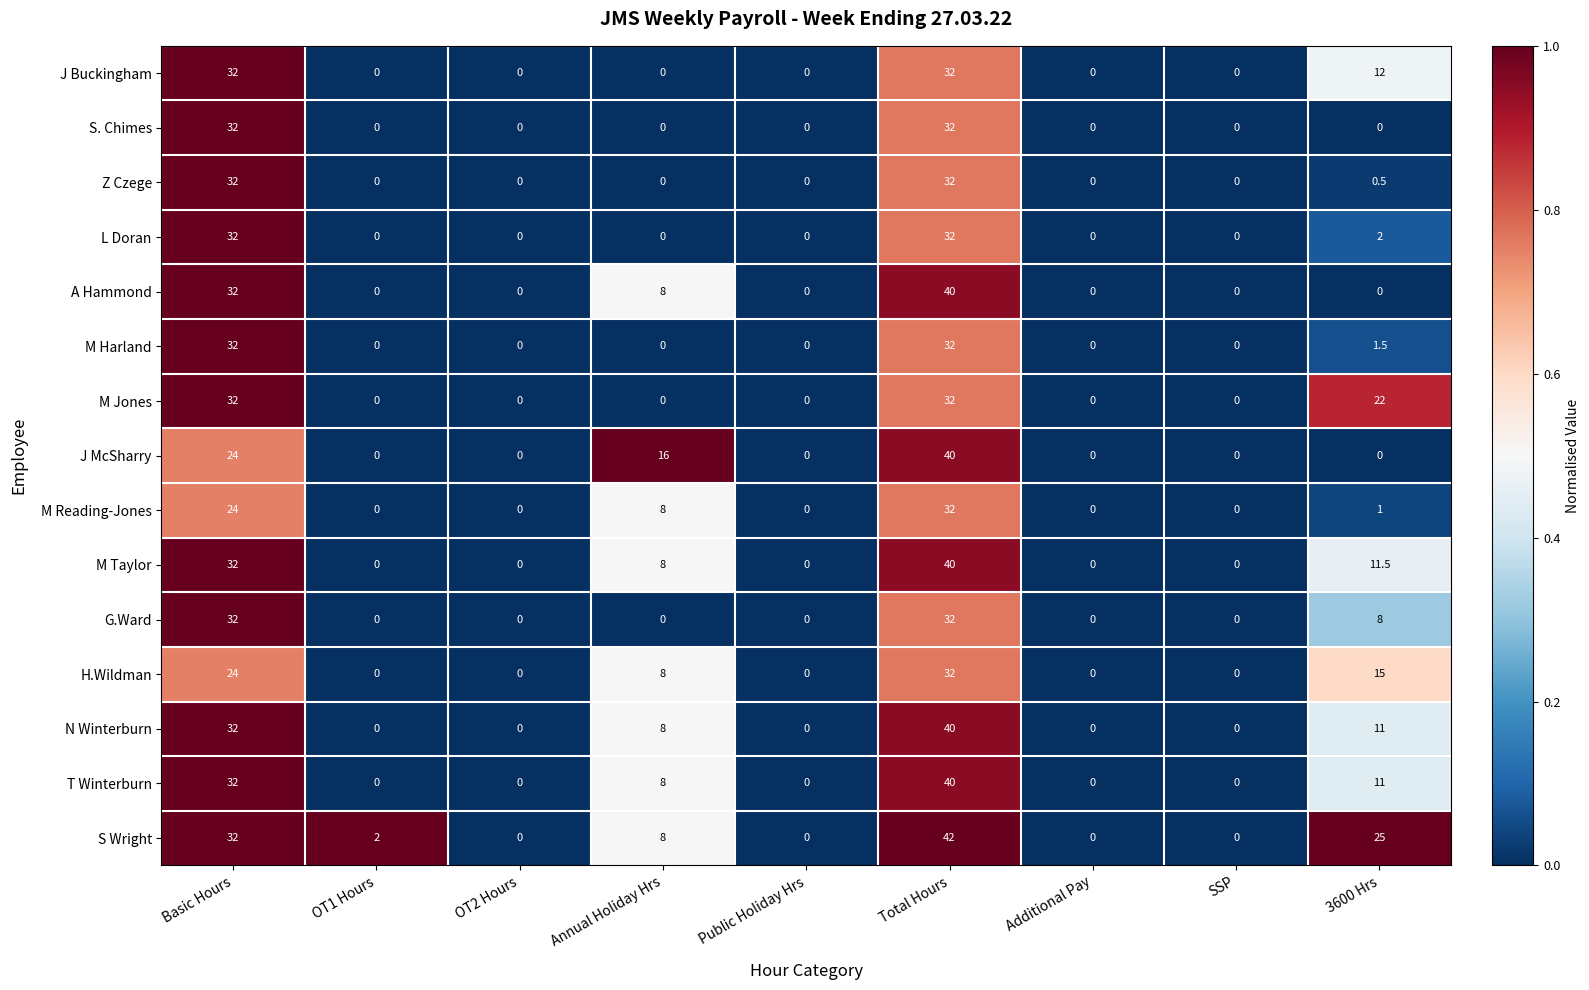

Which series has the largest total across all categories?

S Wright